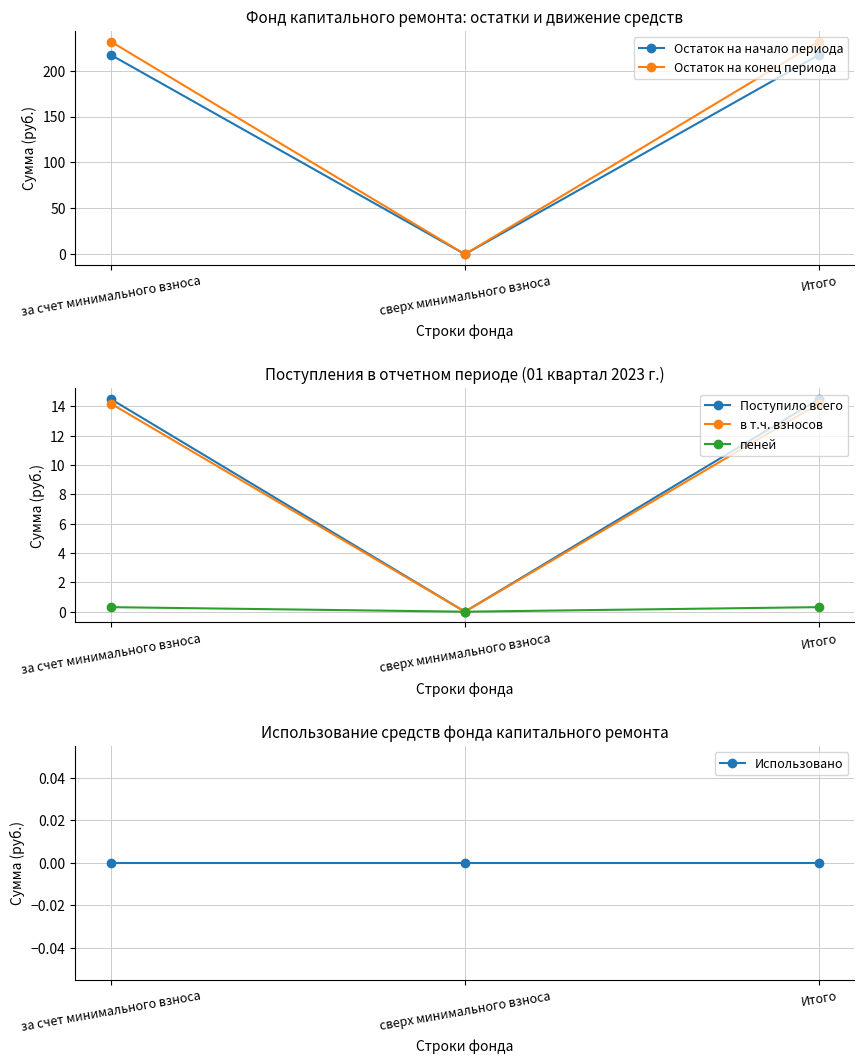

Read the Остаток на начало периода value at за счет минимального взноса.

217.2